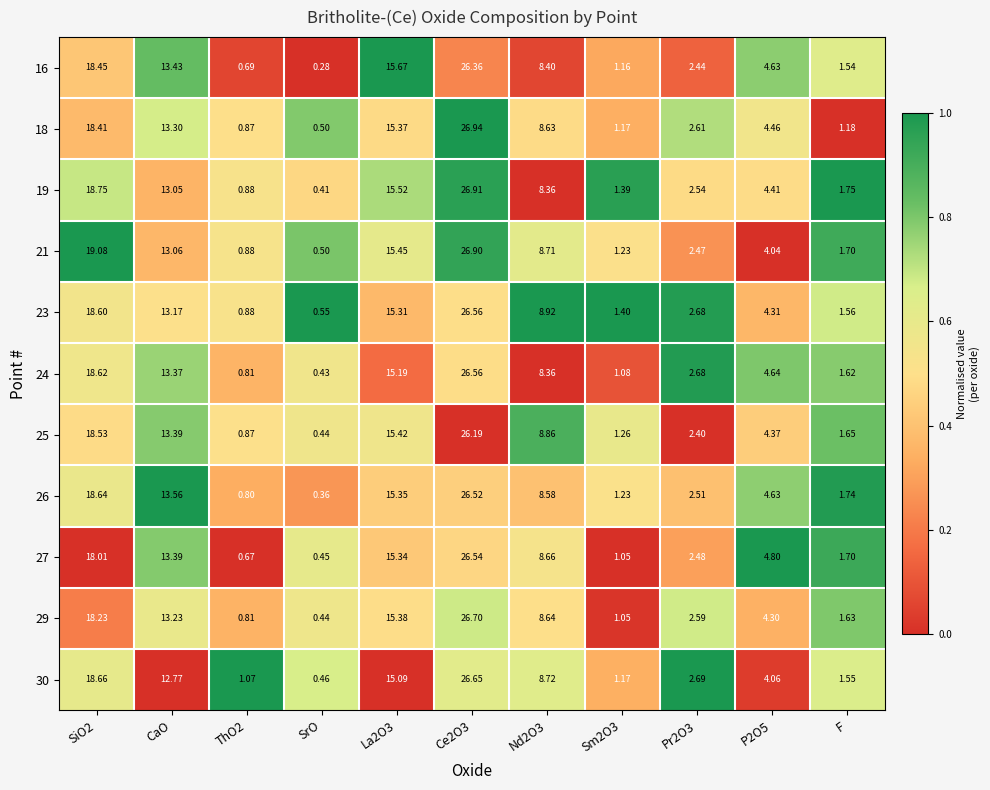

What is the total value across all series at Nd2O3?

94.8